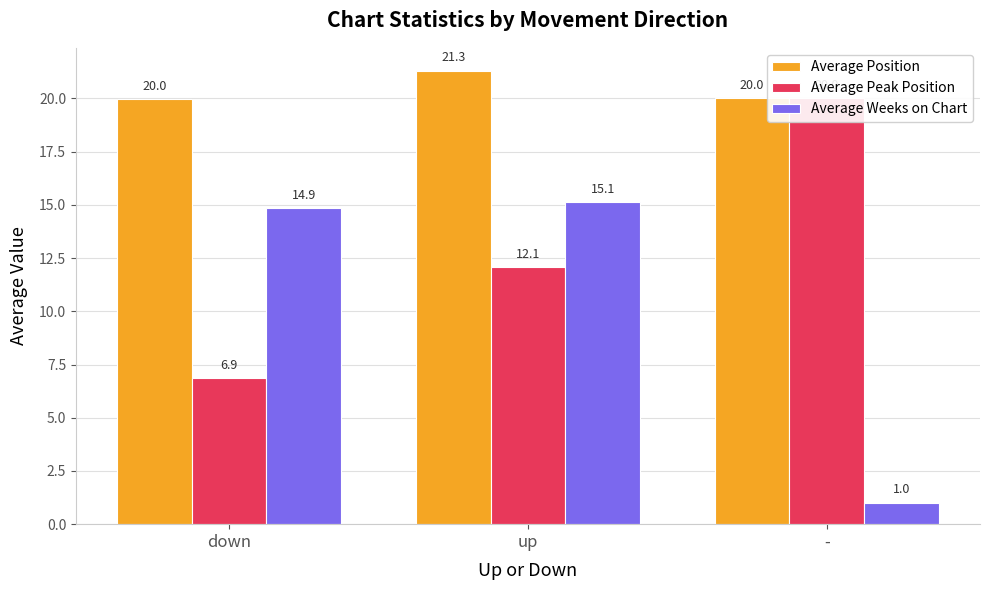

At which label does Average Position reach its minimum?

down